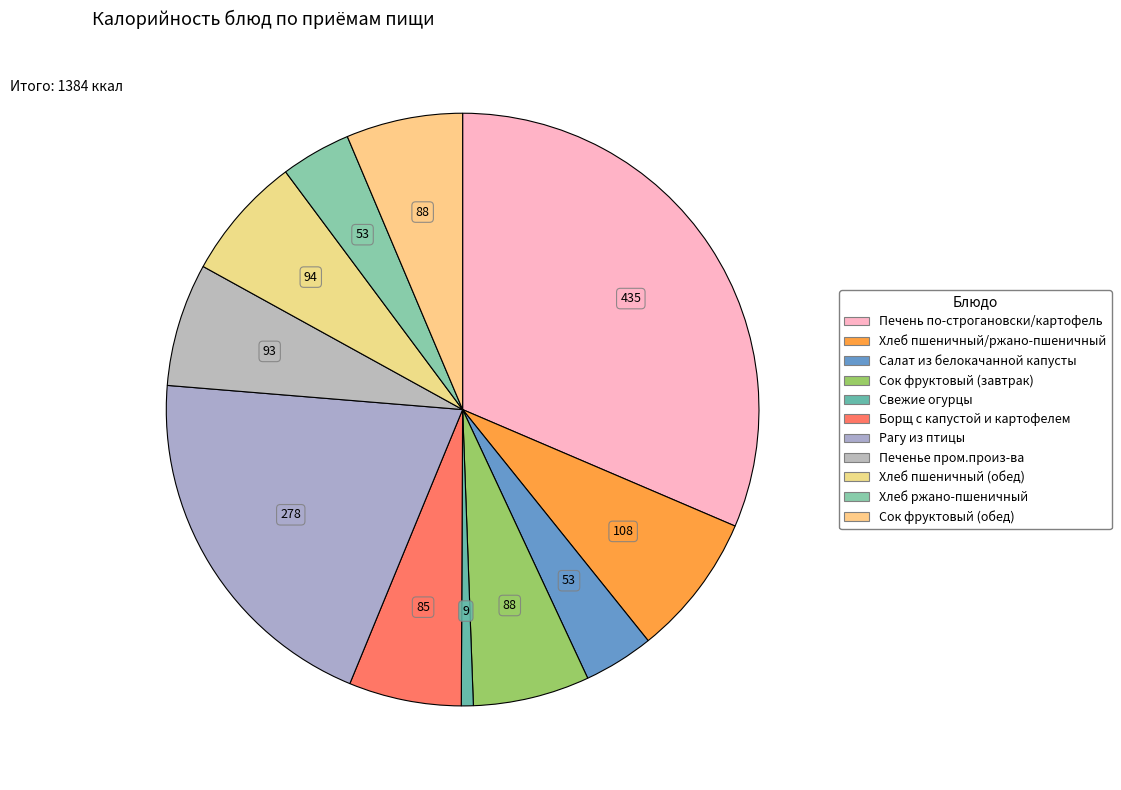

Is it true that Печень по-строгановски/картофель is 43% of the pie?

False